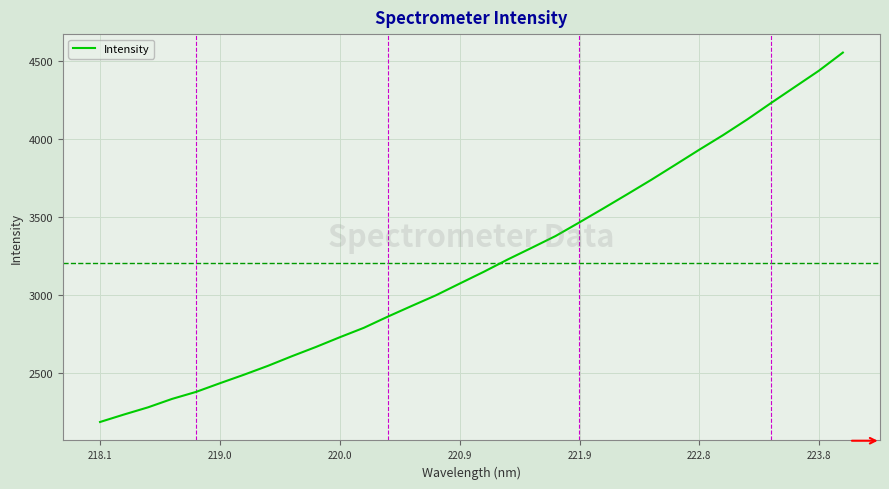

What is the greatest value displayed?

4552.1